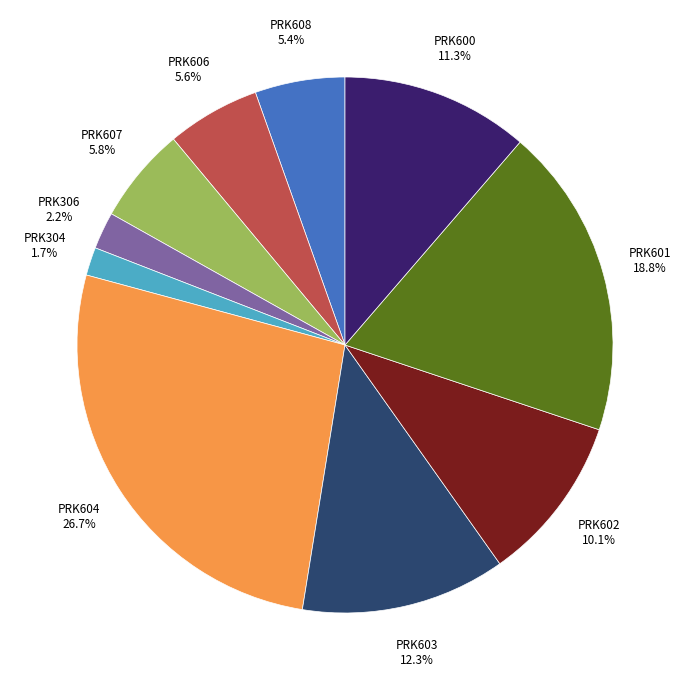

Between PRK602 and PRK304, which is larger?

PRK602